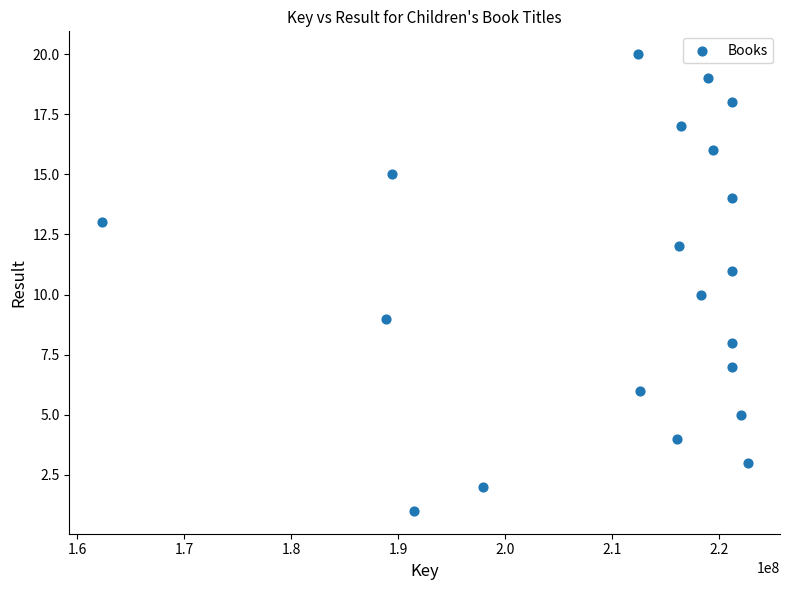

What is the range of X values (max minus min)?

60371900